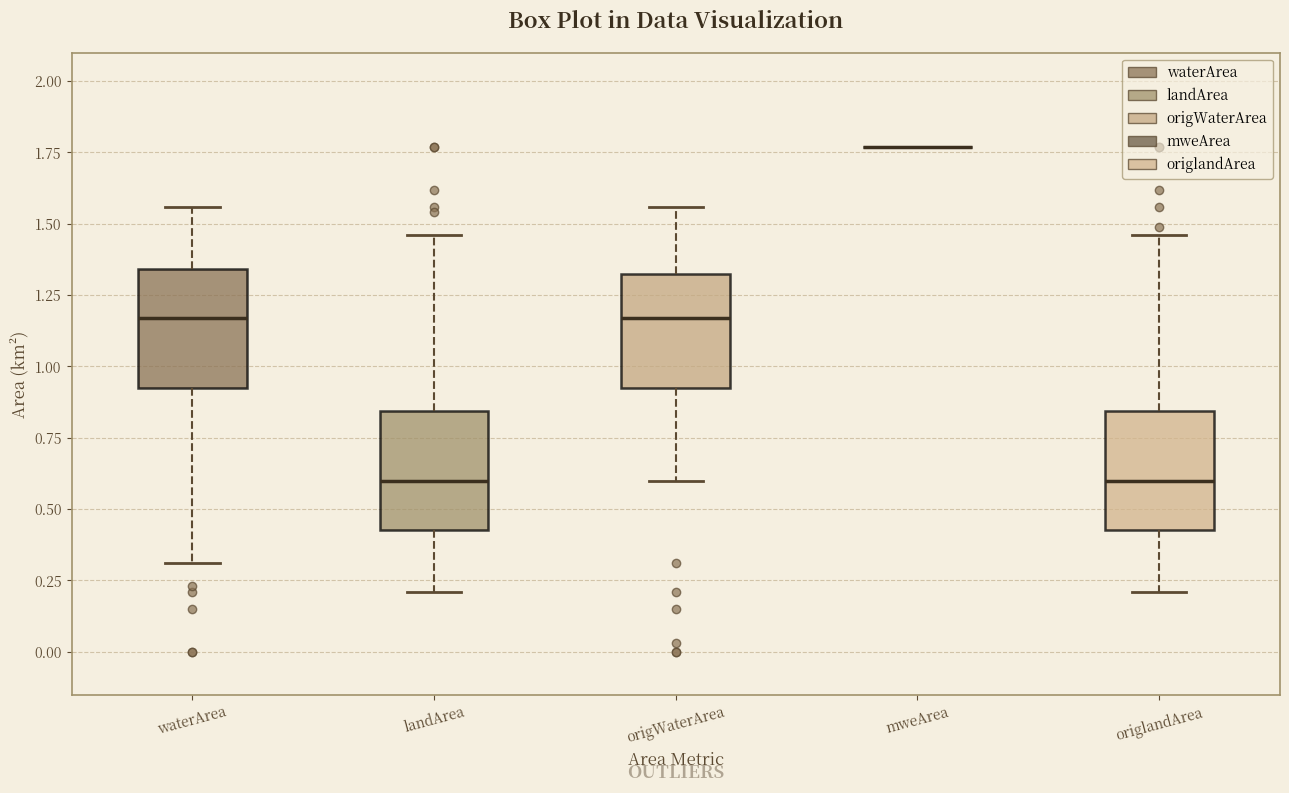

Reading left to right, transcribe this box plot: for each box, give where its median line is, the range the box spans, and where its two whiskers end, as read against the y-axis. The values are not printed on the chart, so give them approximately, as read against the axis.

waterArea: median 1.15, box 0.95 to 1.35, whiskers 0.30 to 1.55
landArea: median 0.60, box 0.45 to 0.85, whiskers 0.20 to 1.45
origWaterArea: median 1.15, box 0.95 to 1.35, whiskers 0.60 to 1.55
mweArea: box collapsed to a line at 1.75, whiskers 1.75 to 1.75
origlandArea: median 0.60, box 0.45 to 0.85, whiskers 0.20 to 1.45